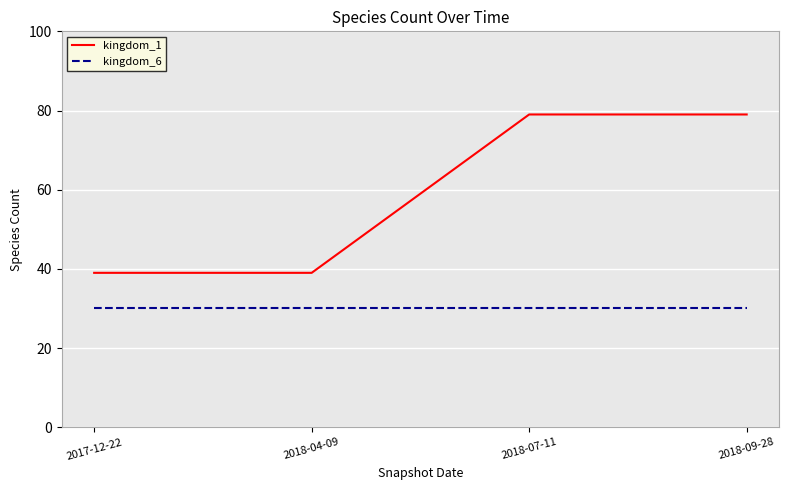

Reading left to right, what are all the values shown in this chart?

kingdom_1: 39	39	79	79
kingdom_6: 30	30	30	30